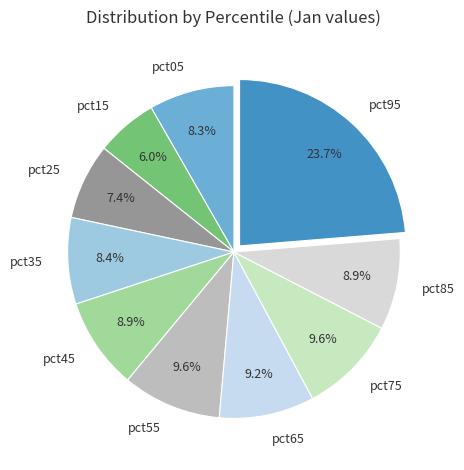

To the nearest percent, what percentage of the pie is pct25?

7%